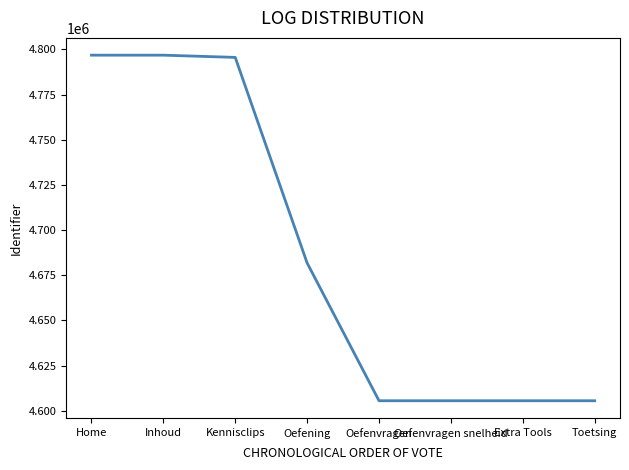

Count the number of categories in the chart.

8